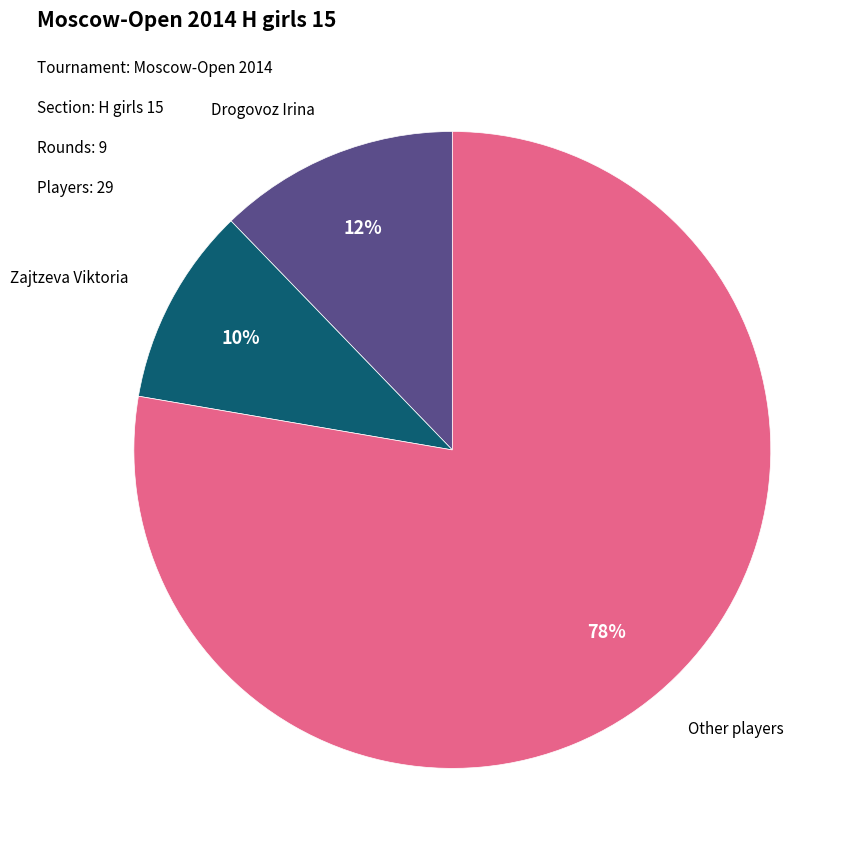

Is there a majority slice in this chart?

Yes